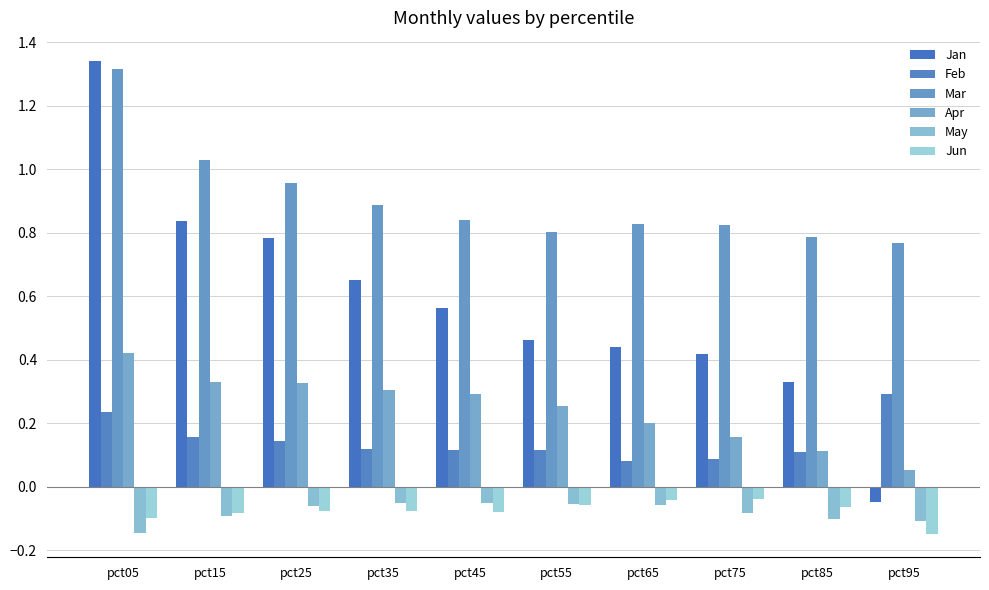

Reading left to right, list all the values displayed in this chart.

Jan: 1.3	0.8	0.8	0.7	0.6	0.5	0.4	0.4	0.3	-0.0
Feb: 0.2	0.2	0.1	0.1	0.1	0.1	0.1	0.1	0.1	0.3
Mar: 1.3	1.0	1.0	0.9	0.8	0.8	0.8	0.8	0.8	0.8
Apr: 0.4	0.3	0.3	0.3	0.3	0.3	0.2	0.2	0.1	0.1
May: -0.1	-0.1	-0.1	-0.1	-0.1	-0.1	-0.1	-0.1	-0.1	-0.1
Jun: -0.1	-0.1	-0.1	-0.1	-0.1	-0.1	-0.0	-0.0	-0.1	-0.1